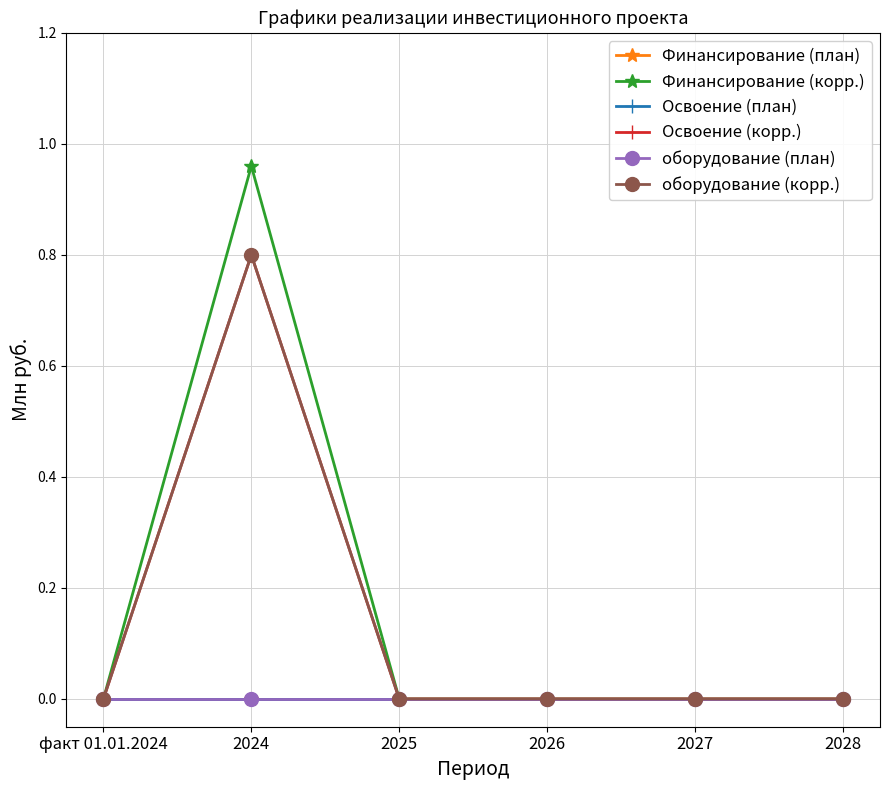

Does the chart display data point markers on the line(s)?

Yes